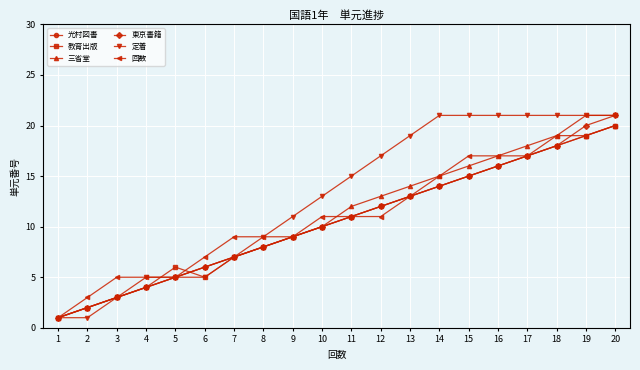

What is the highest value of the 定着 series?

21